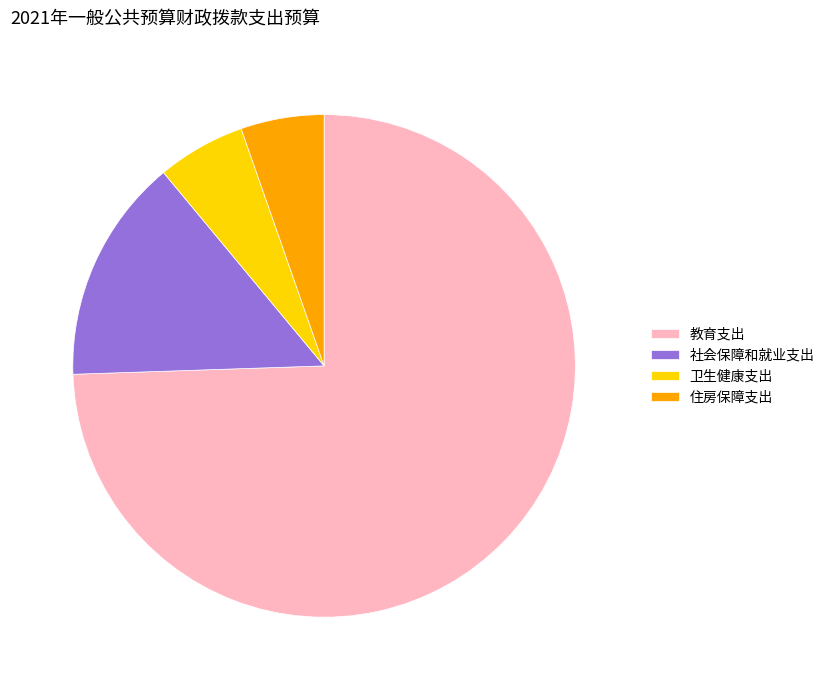

Do 住房保障支出 and 社会保障和就业支出 together represent more than half of the pie?

No